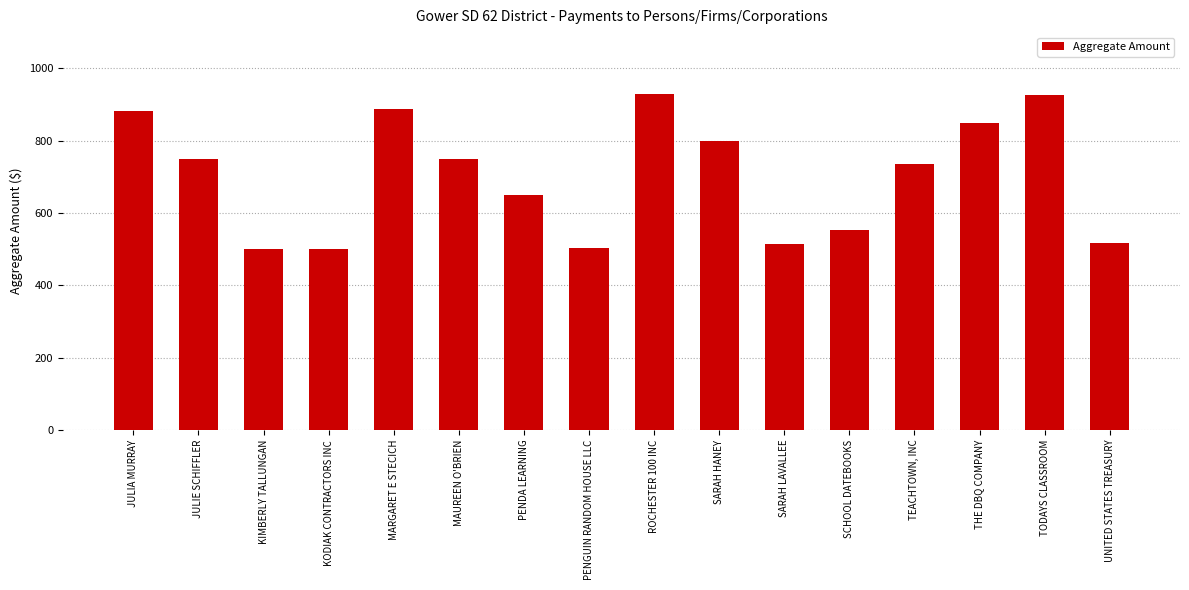

The value at JULIA MURRAY is 881.0. True or false?

True